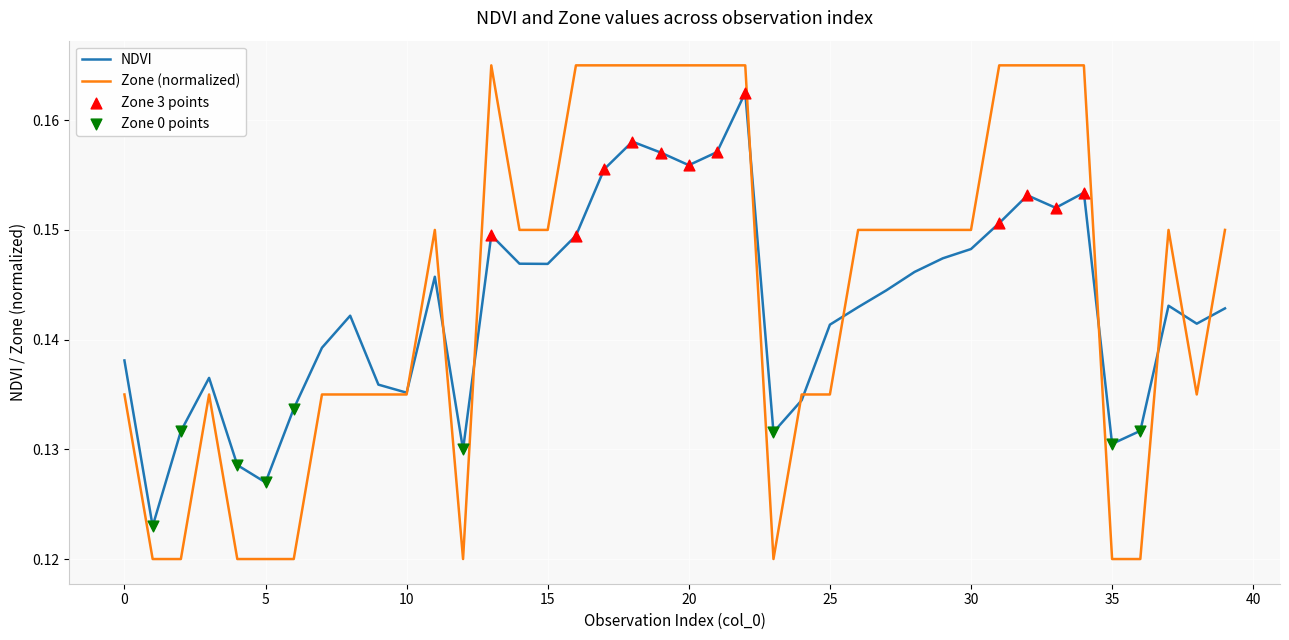

Which series has the widest spread of values?

Zone (normalized)